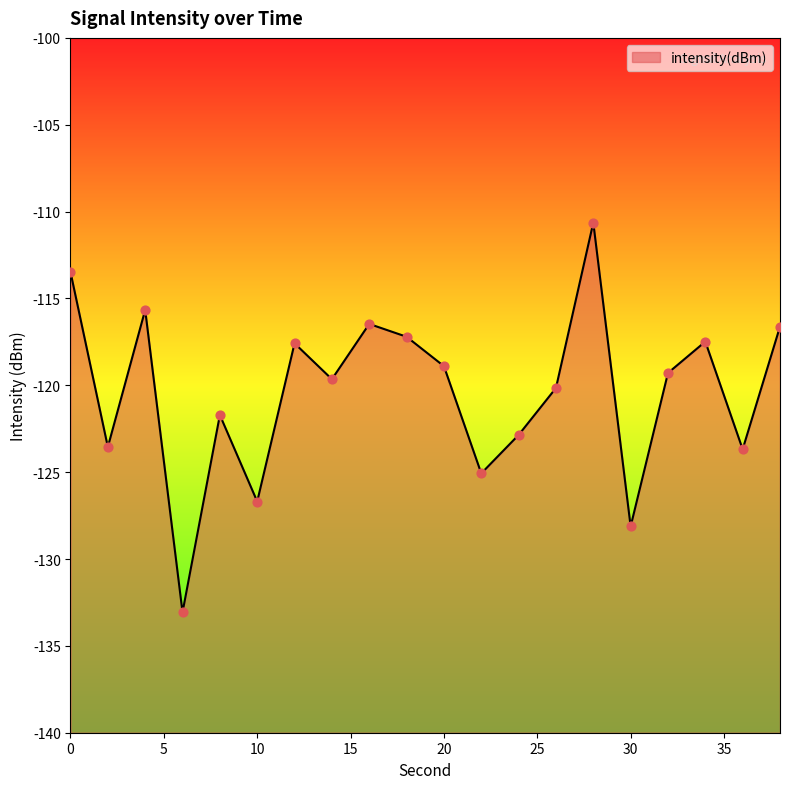

What is the change in value from 12 to 30?

-10.5